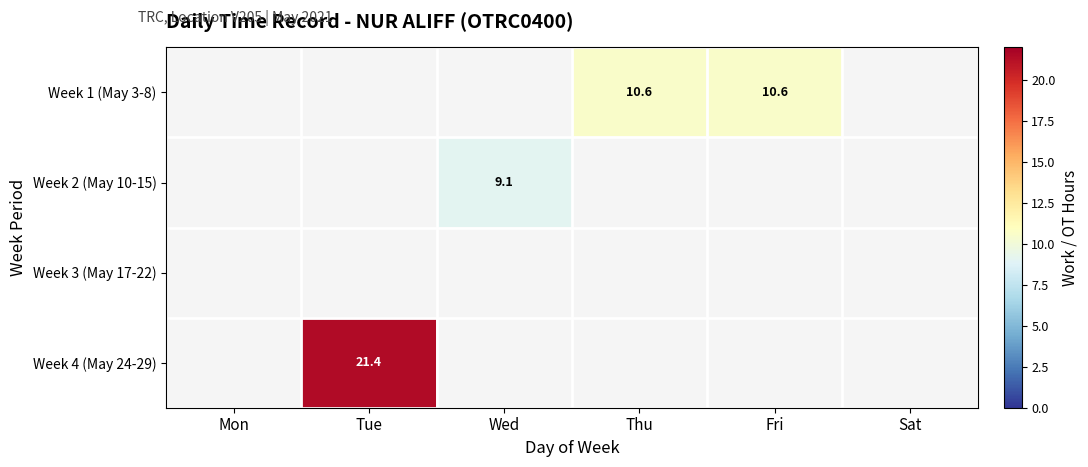

Which label corresponds to the largest value in the chart?

Tue